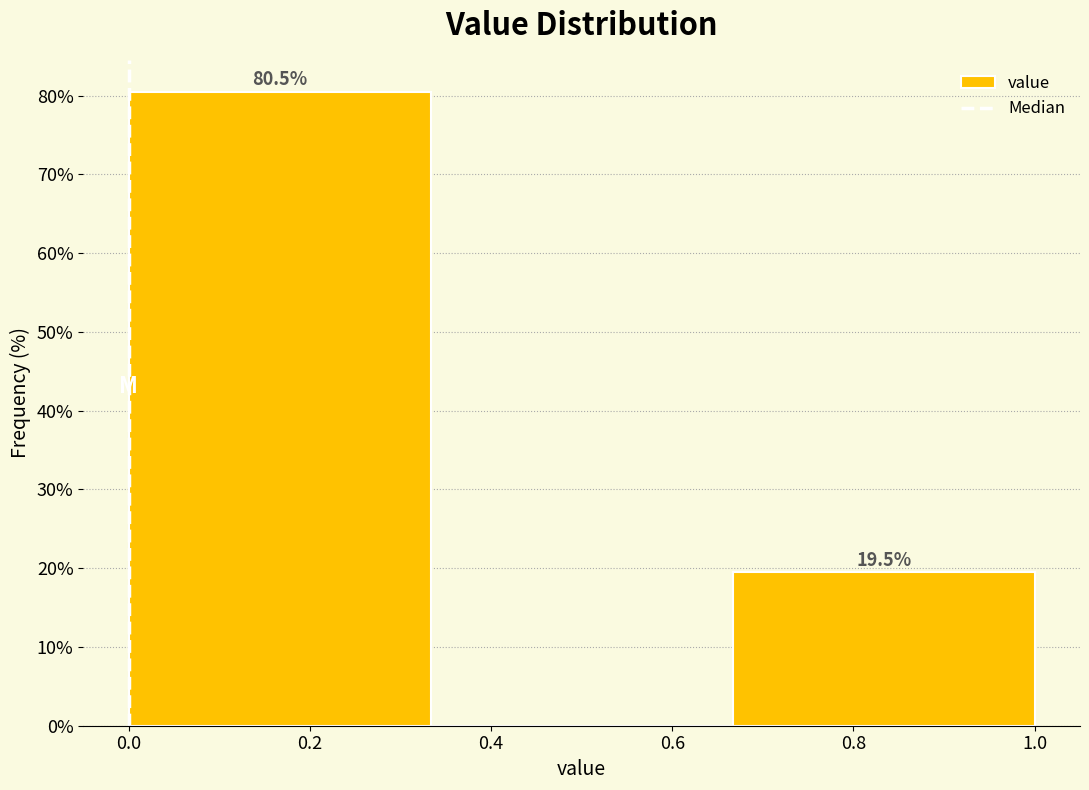

Over which range of the x-axis is the bar tallest?

0.00 to 0.34